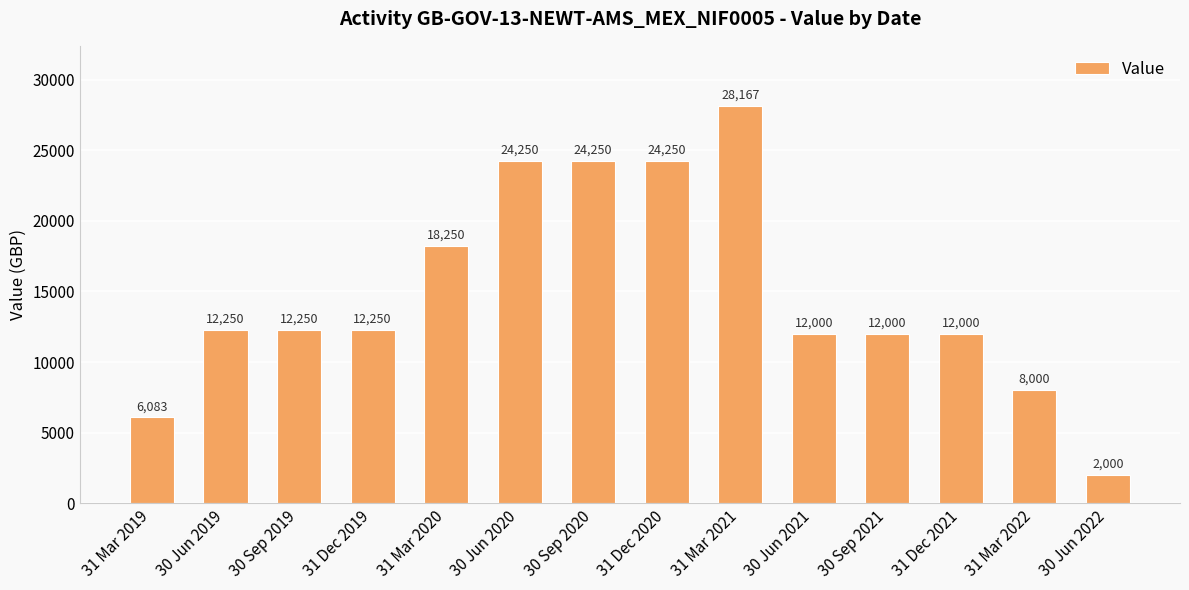

What value does the data have at 31 Dec 2021?

12000.0